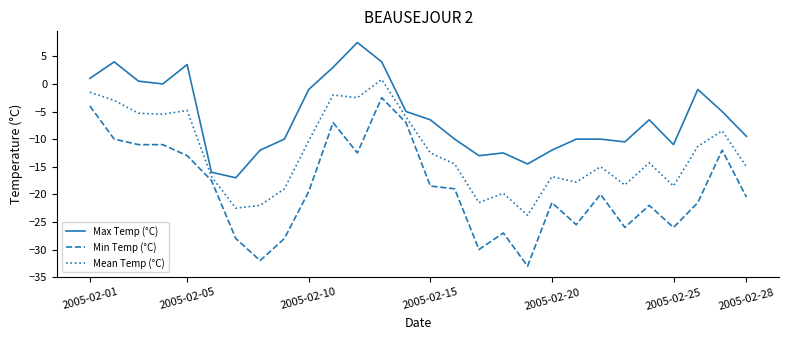

What are all the series names shown in the legend?

Max Temp (°C), Min Temp (°C), Mean Temp (°C)